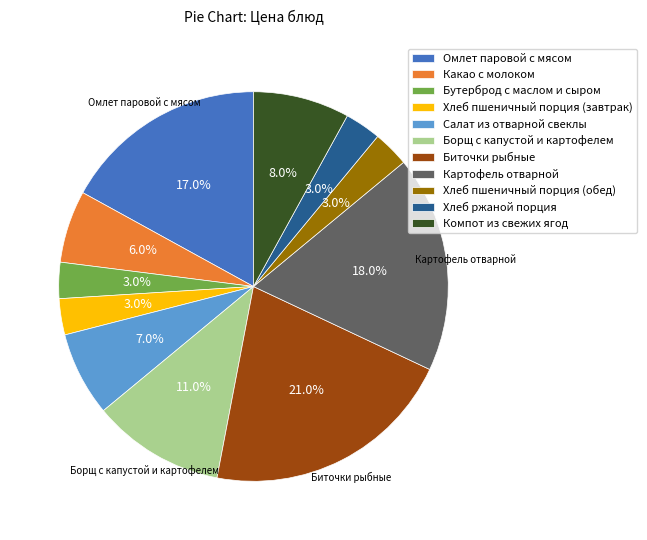

What portion of the pie excludes Компот из свежих ягод?

92.0%